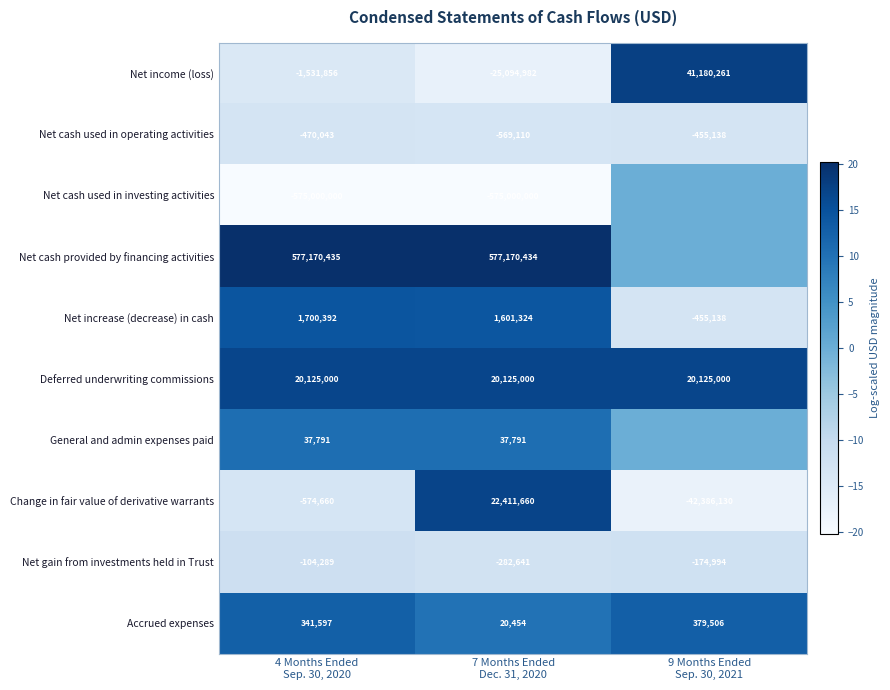

What is the difference between the maximum and second lowest values in the Net increase (decrease) in cash series?

99068